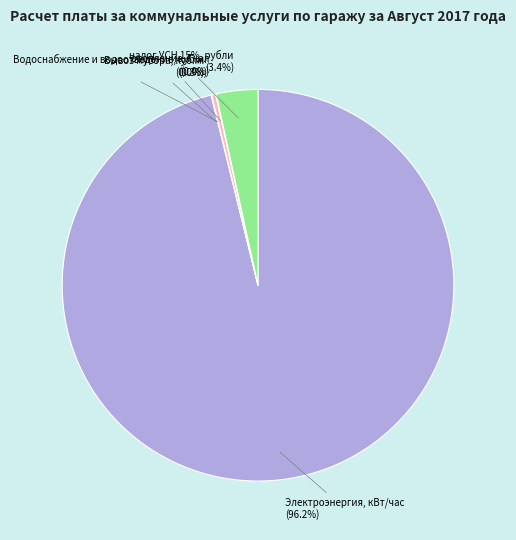

What is the smallest slice in the pie chart?

Вывоз мусора, куб.м.